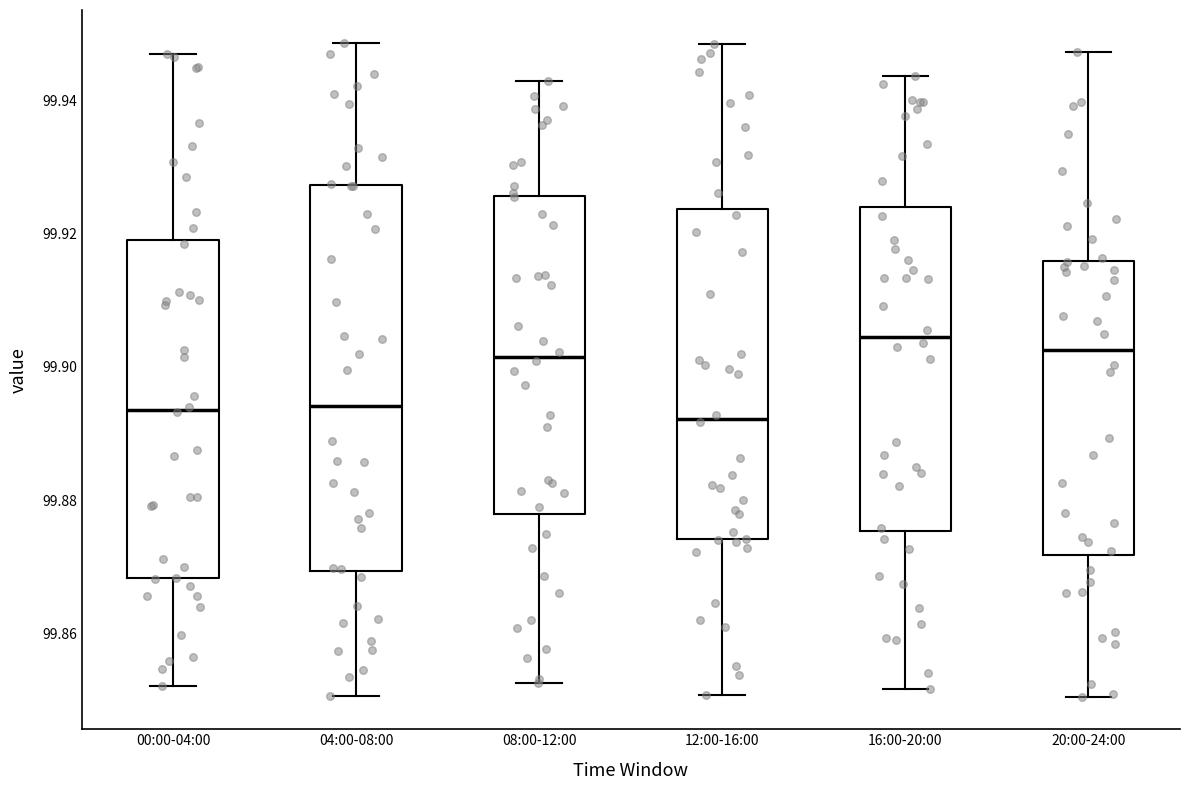

Reading left to right, transcribe this box plot: for each box, give where its median line is, the range the box spans, and where its two whiskers end, as read against the y-axis. The values are not printed on the chart, so give them approximately, as read against the axis.

00:00-04:00: median 99.894, box 99.868 to 99.920, whiskers 99.852 to 99.946
04:00-08:00: median 99.894, box 99.870 to 99.928, whiskers 99.850 to 99.948
08:00-12:00: median 99.902, box 99.878 to 99.926, whiskers 99.852 to 99.942
12:00-16:00: median 99.892, box 99.874 to 99.924, whiskers 99.850 to 99.948
16:00-20:00: median 99.904, box 99.876 to 99.924, whiskers 99.852 to 99.944
20:00-24:00: median 99.902, box 99.872 to 99.916, whiskers 99.850 to 99.948